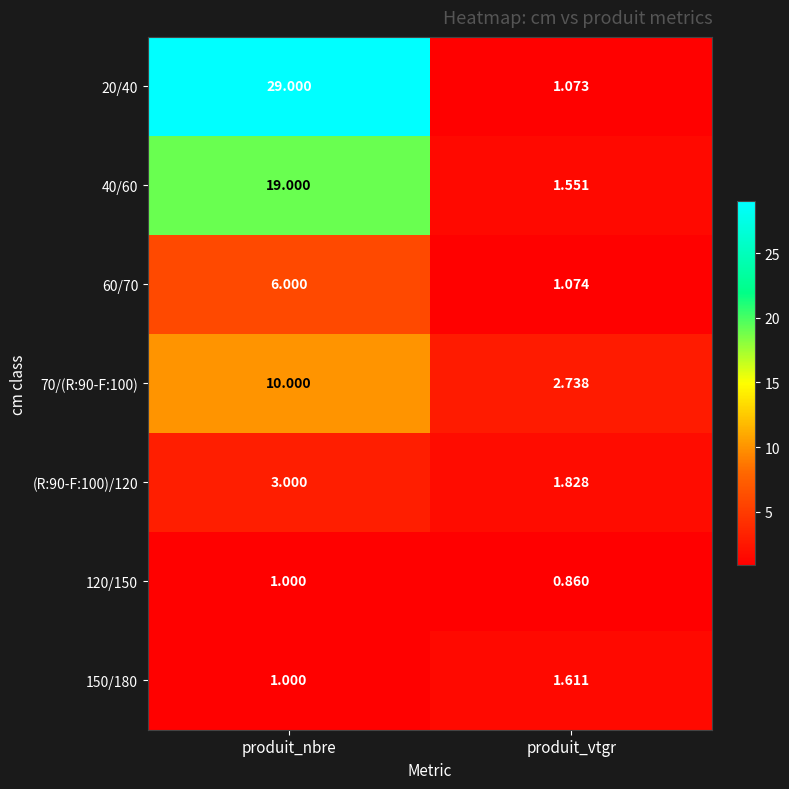

Count the number of data series in this chart.

7